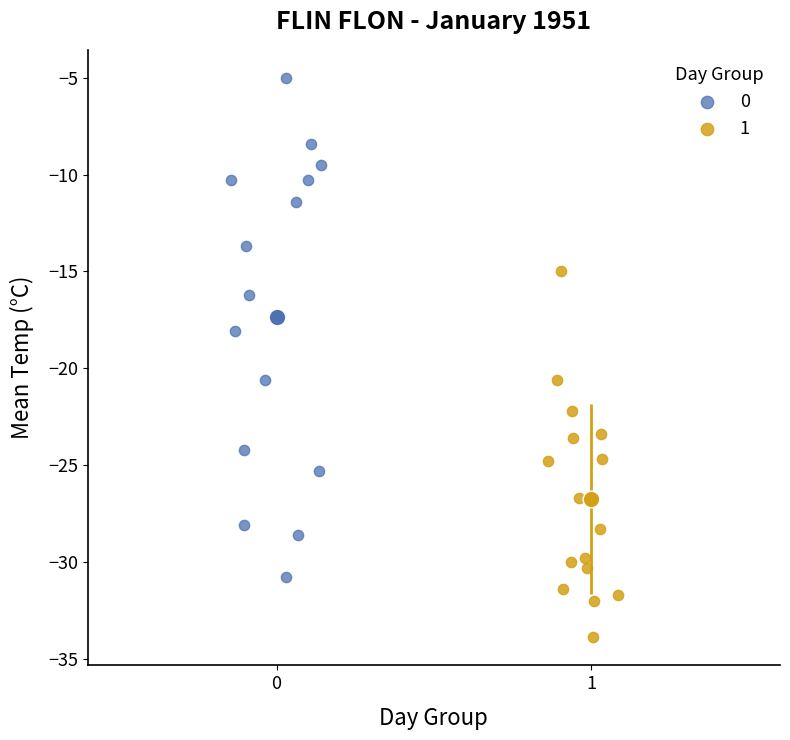

What are all the series names shown in the legend?

0, 1